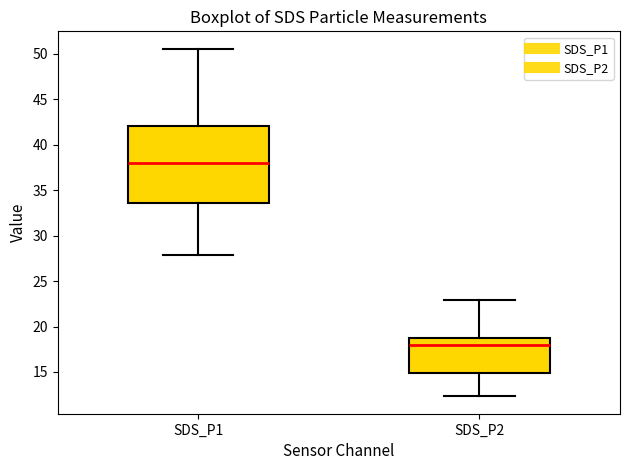

Where does the median line of the box for SDS_P1 sit on the y-axis? The values are not printed on the chart, so give them approximately, as read against the axis.

38.0